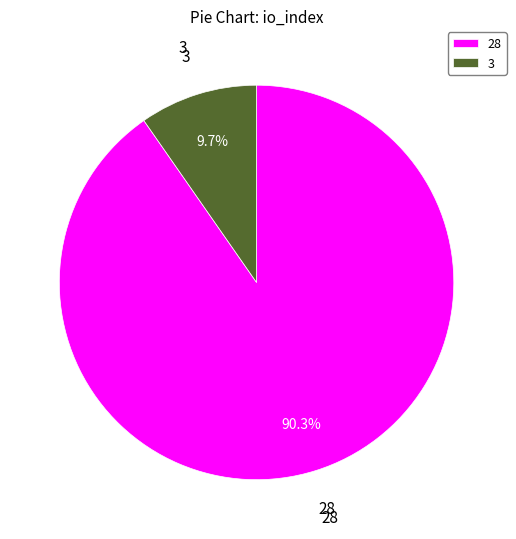

Rank the categories by value from highest to lowest.

28, 3